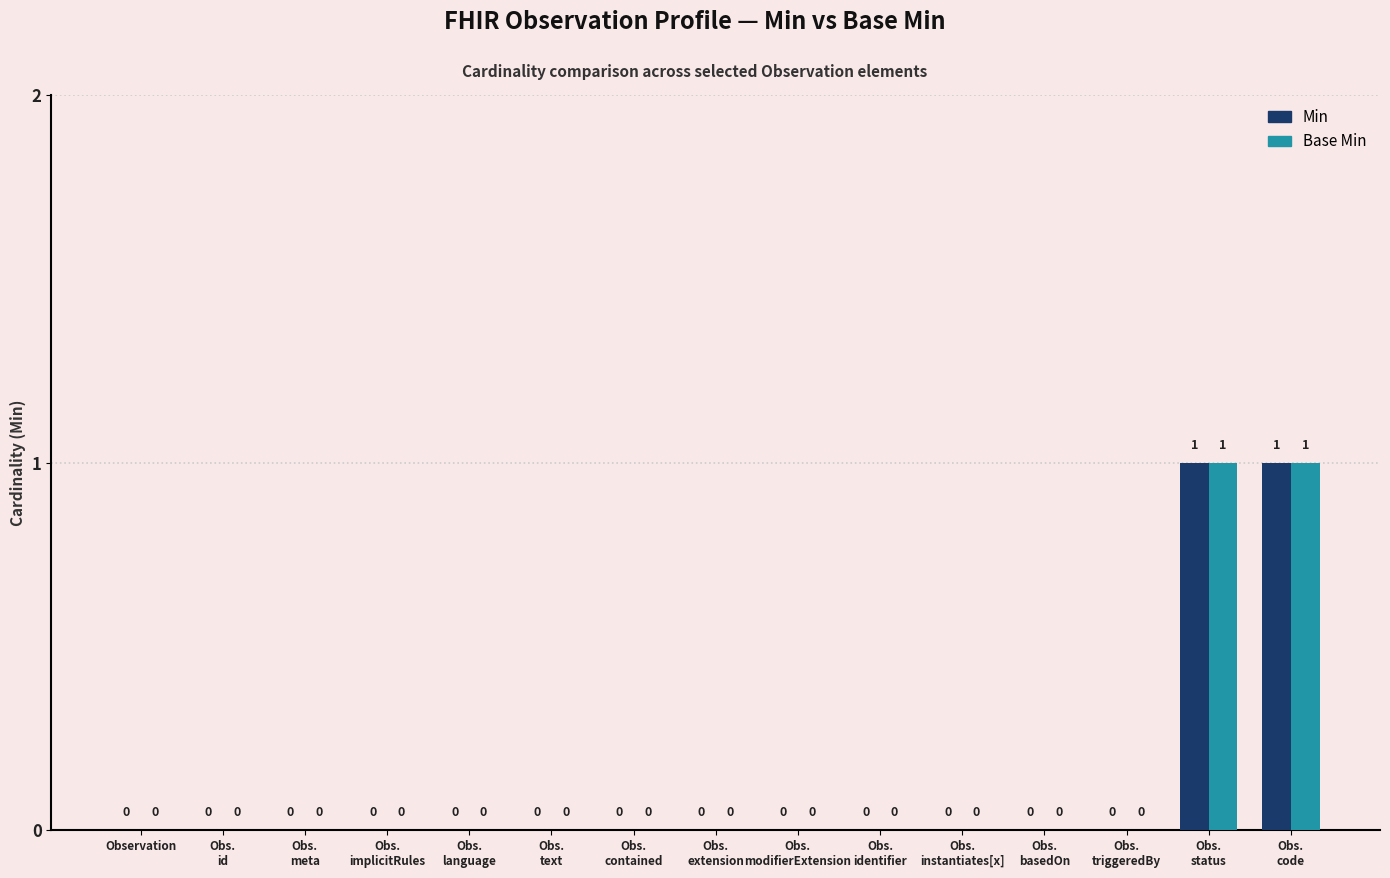

What are all the series names shown in the legend?

Min, Base Min